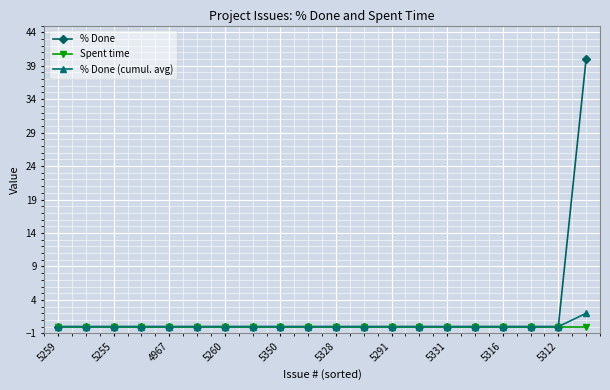

What is the sum of all % Done values?

40